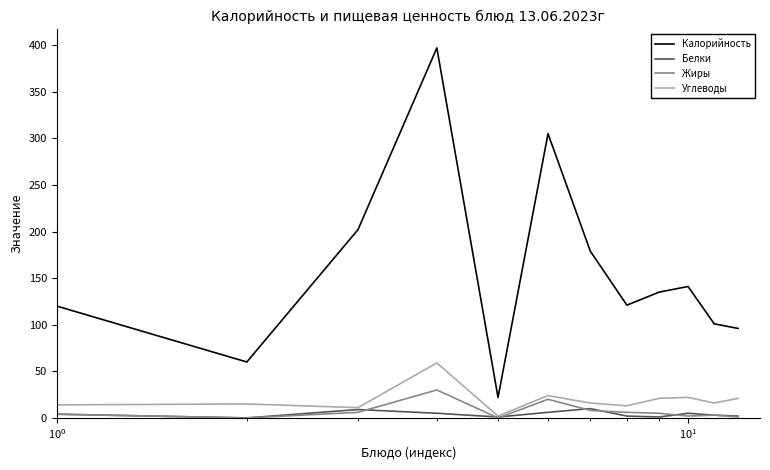

Which series has the largest total across all categories?

Калорийность